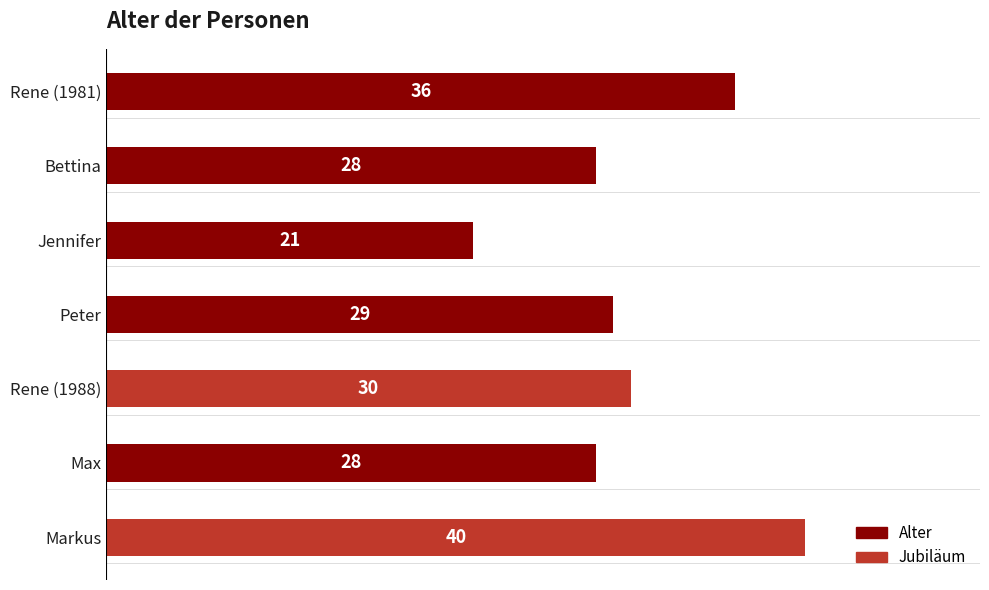

What position from the bottom is Bettina?

6